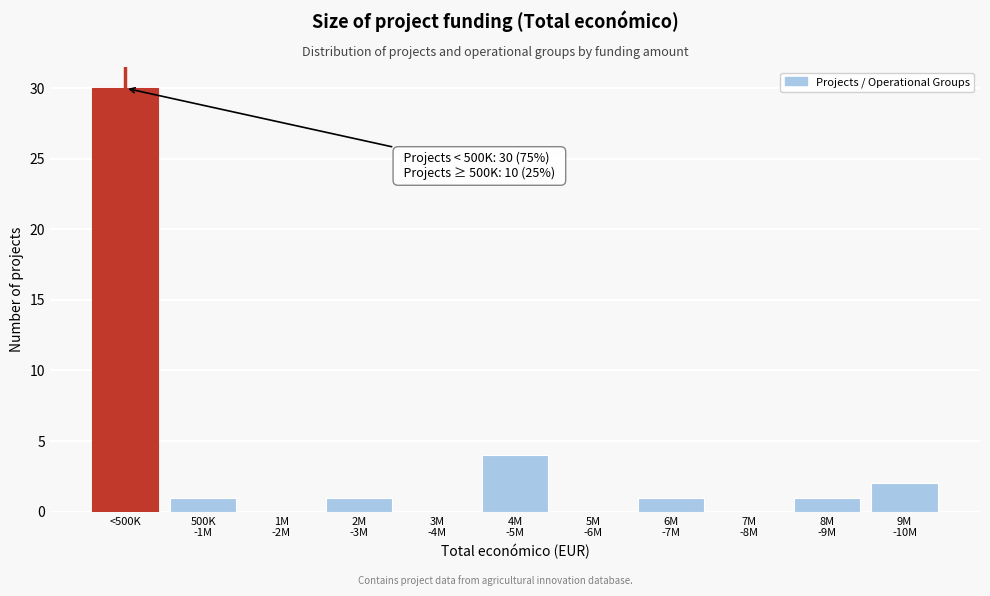

What is the sum of all values?

40